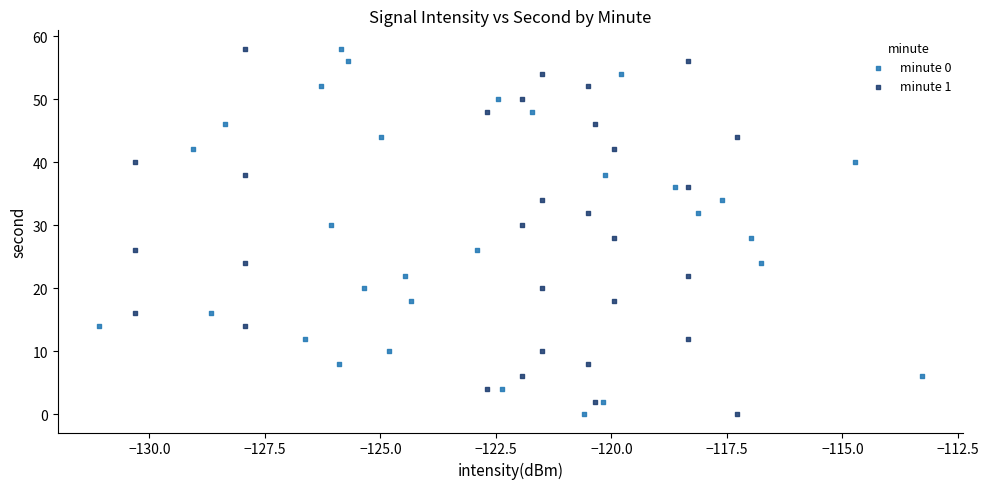

What are all the series names shown in the legend?

minute 0, minute 1